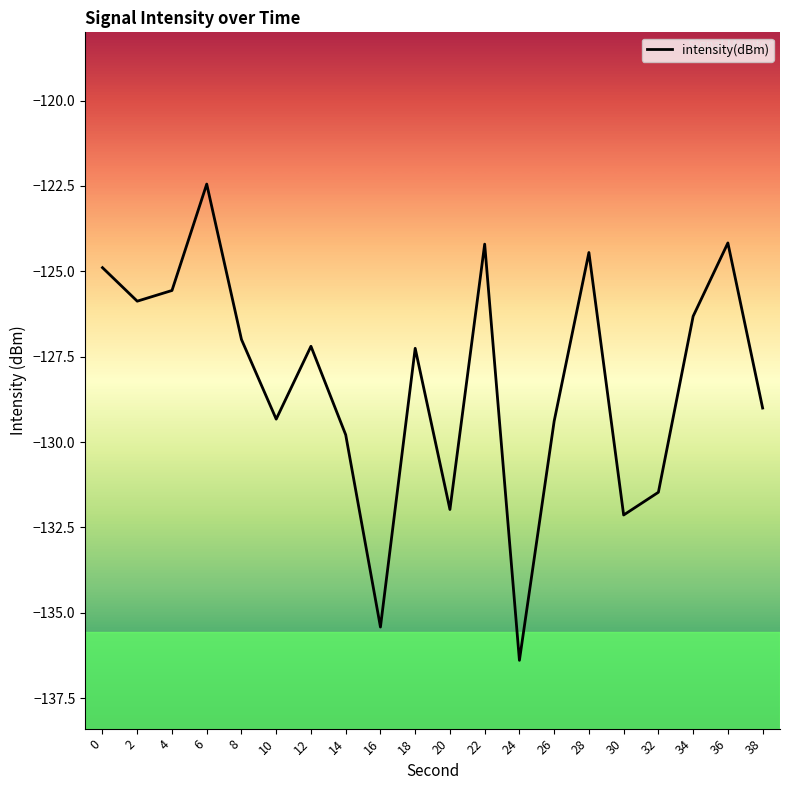

What is the change in value from 14 to 36?

+5.6